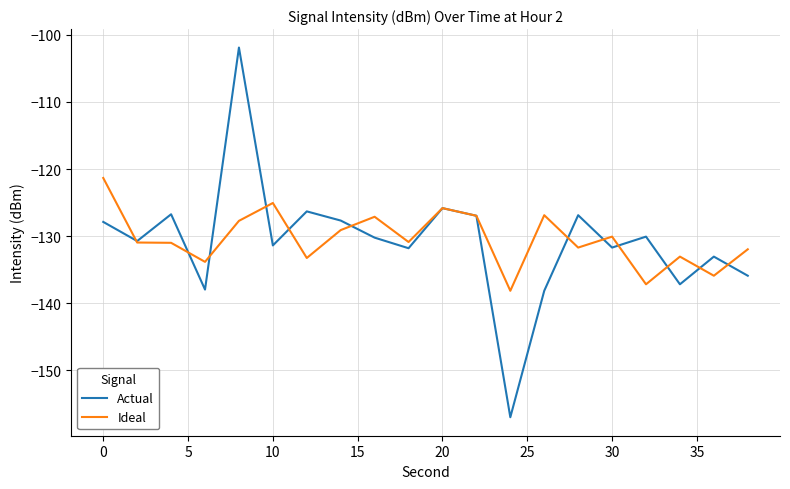

Rank the series by their maximum value, from lowest to highest.

Ideal, Actual